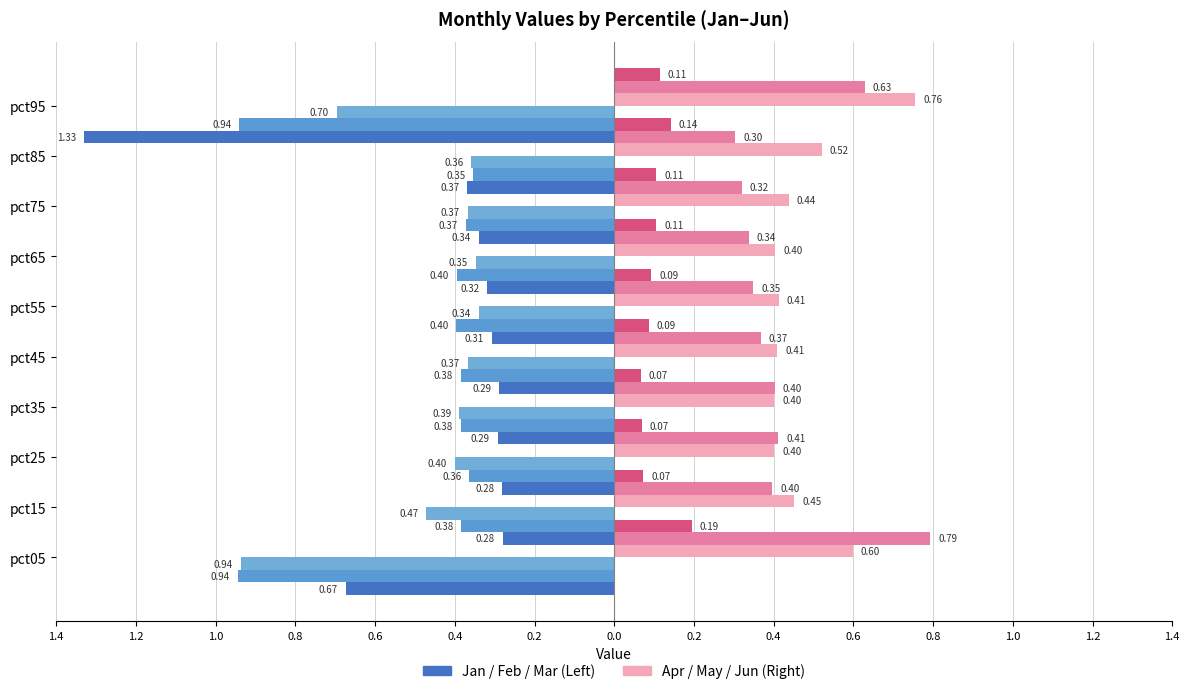

How many distinct data groups are displayed?

6